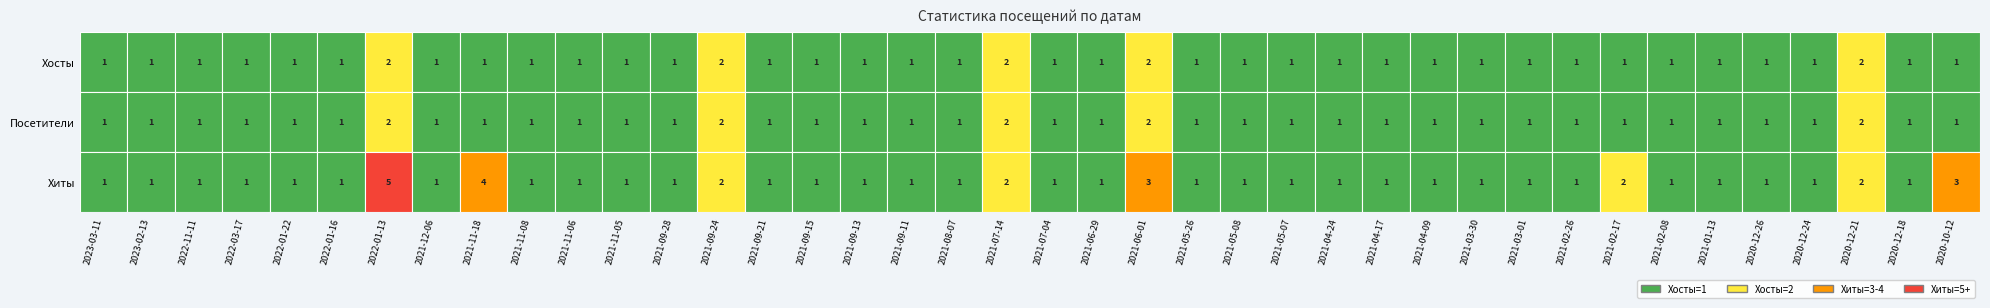

Reading left to right, transcribe all the data shown in this chart.

Хосты: 0=1	1=1	2=1	3=1	4=1	5=1	6=2	7=1	8=1	9=1	10=1	11=1	12=1	13=2	14=1	15=1	16=1	17=1	18=1	19=2	20=1	21=1	22=2	23=1	24=1	25=1	26=1	27=1	28=1	29=1	30=1	31=1	32=1	33=1	34=1	35=1	36=1	37=2	38=1	39=1
Посетители: 0=1	1=1	2=1	3=1	4=1	5=1	6=2	7=1	8=1	9=1	10=1	11=1	12=1	13=2	14=1	15=1	16=1	17=1	18=1	19=2	20=1	21=1	22=2	23=1	24=1	25=1	26=1	27=1	28=1	29=1	30=1	31=1	32=1	33=1	34=1	35=1	36=1	37=2	38=1	39=1
Хиты: 0=1	1=1	2=1	3=1	4=1	5=1	6=5	7=1	8=4	9=1	10=1	11=1	12=1	13=2	14=1	15=1	16=1	17=1	18=1	19=2	20=1	21=1	22=3	23=1	24=1	25=1	26=1	27=1	28=1	29=1	30=1	31=1	32=2	33=1	34=1	35=1	36=1	37=2	38=1	39=3